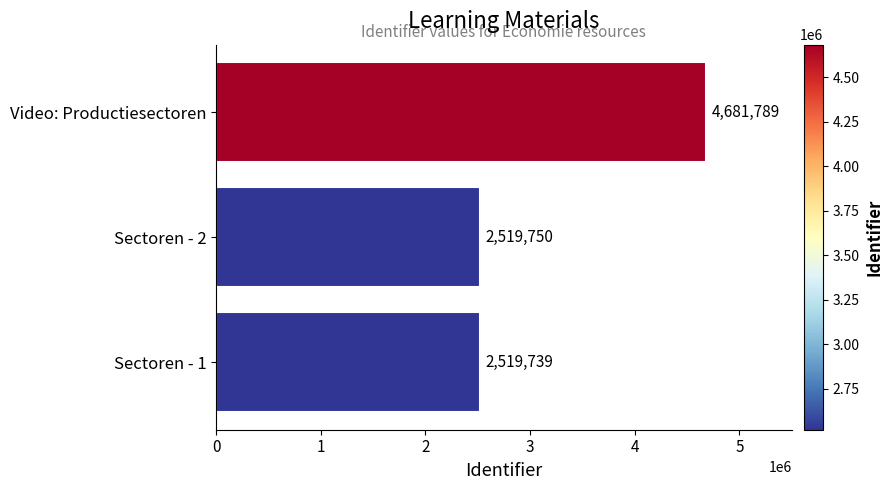

How many bars are there in total?

3